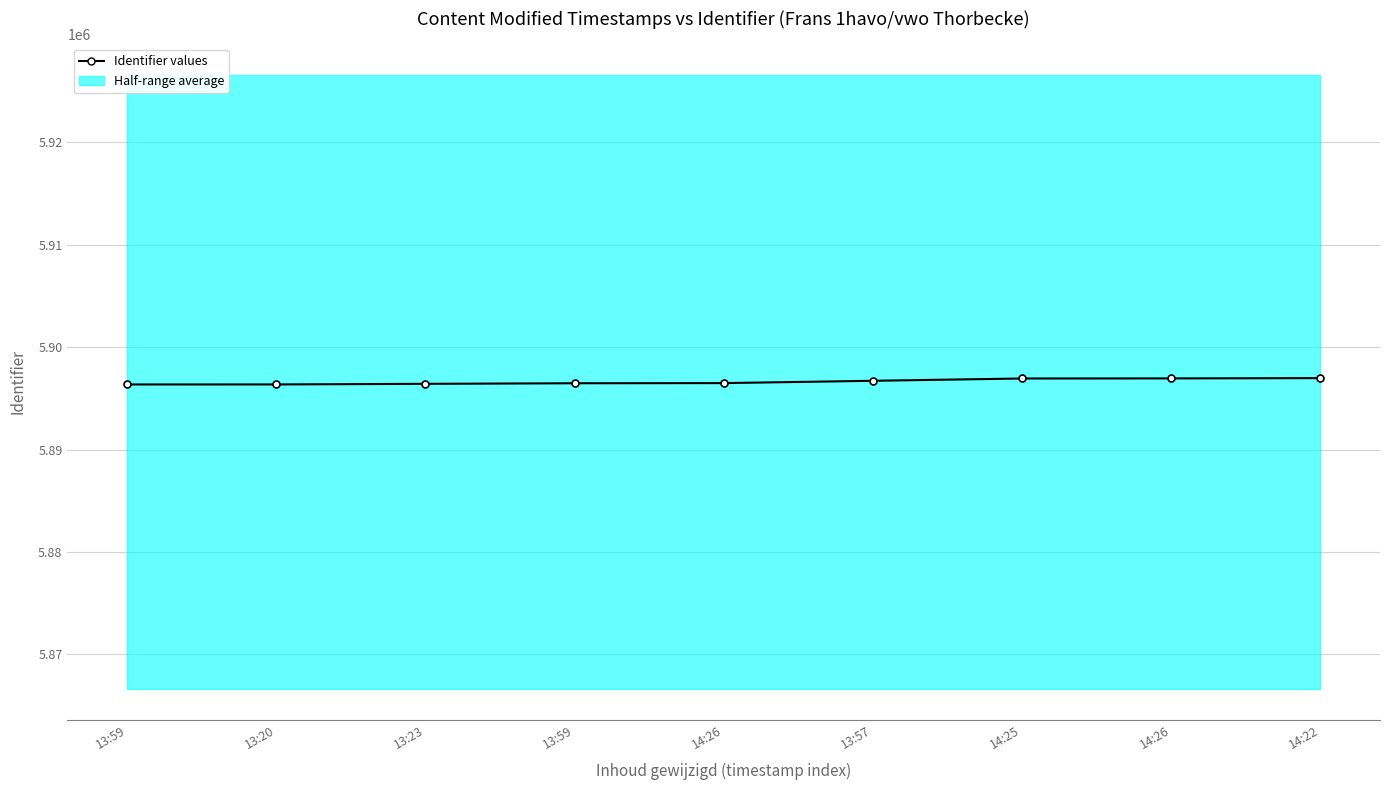

At which label is the value closest to 5896662?

13:57